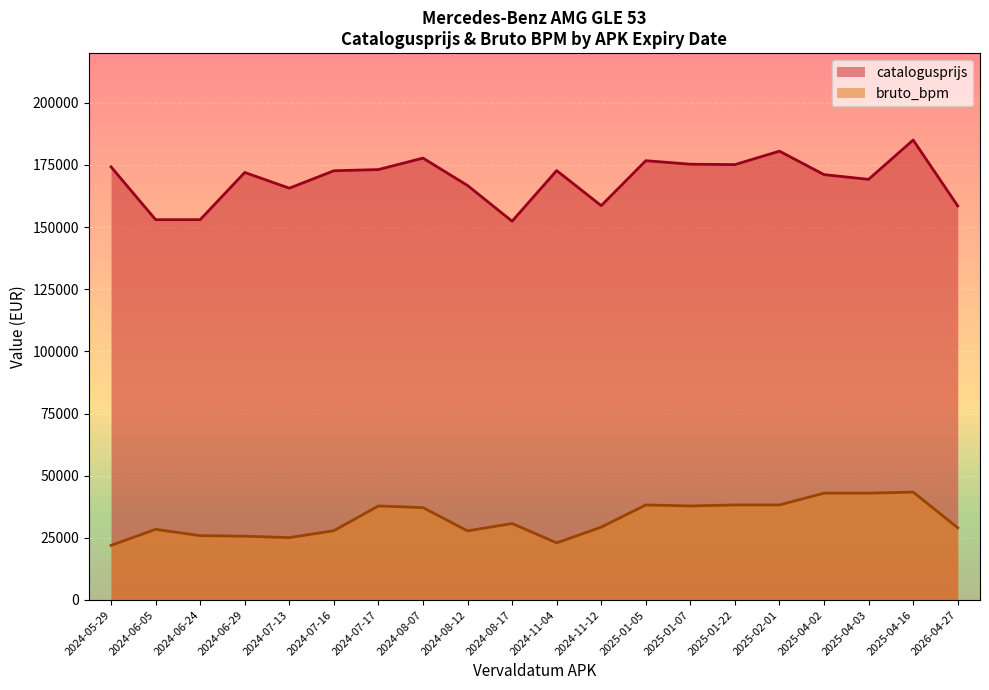

Which label corresponds to the largest value in the chart?

2025-04-16